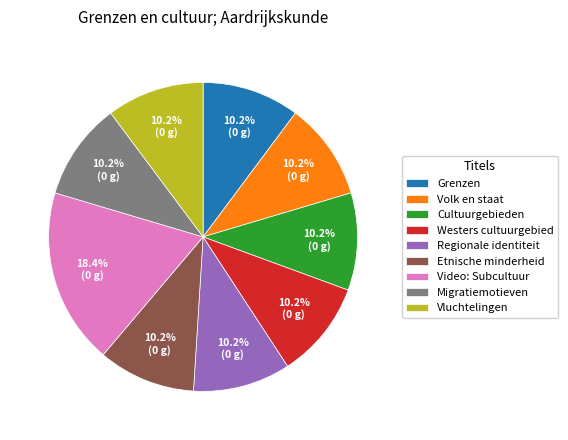

Is the sum of Video: Subcultuur and Westers cultuurgebied greater than half?

No